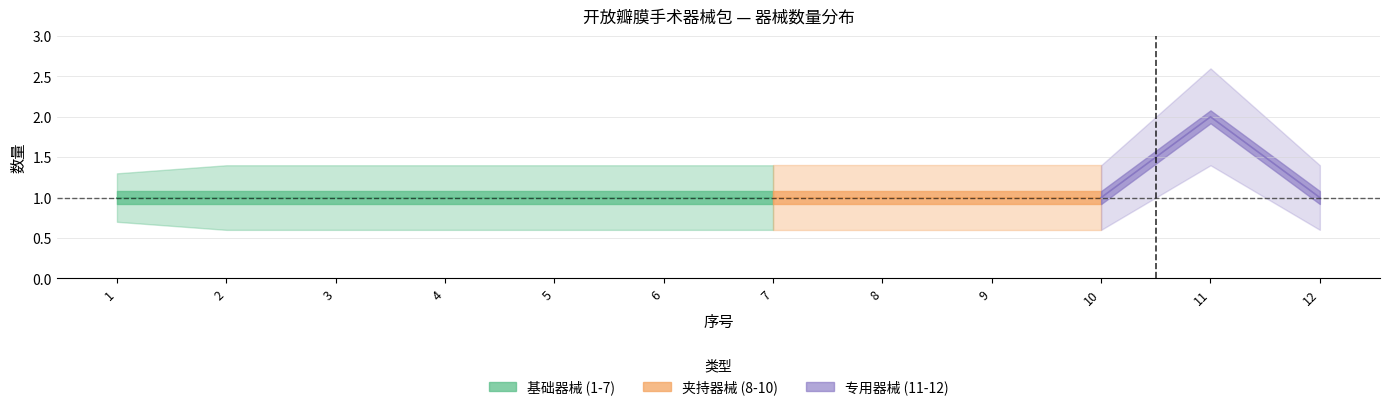

At which category does the chart reach its minimum across all series?

1